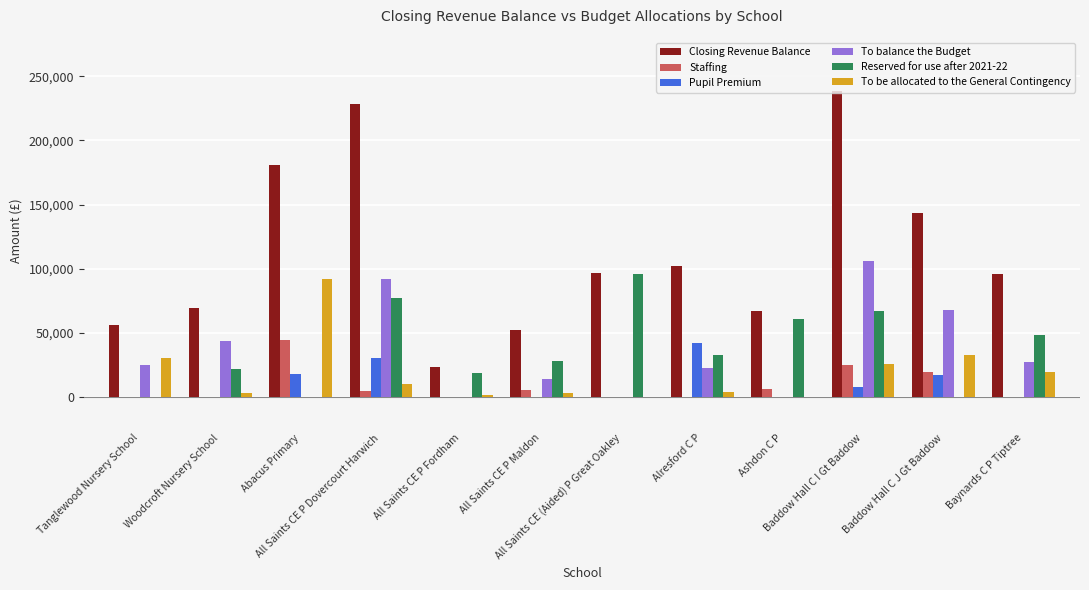

What is the maximum value for Reserved for use after 2021-22?

96067.0